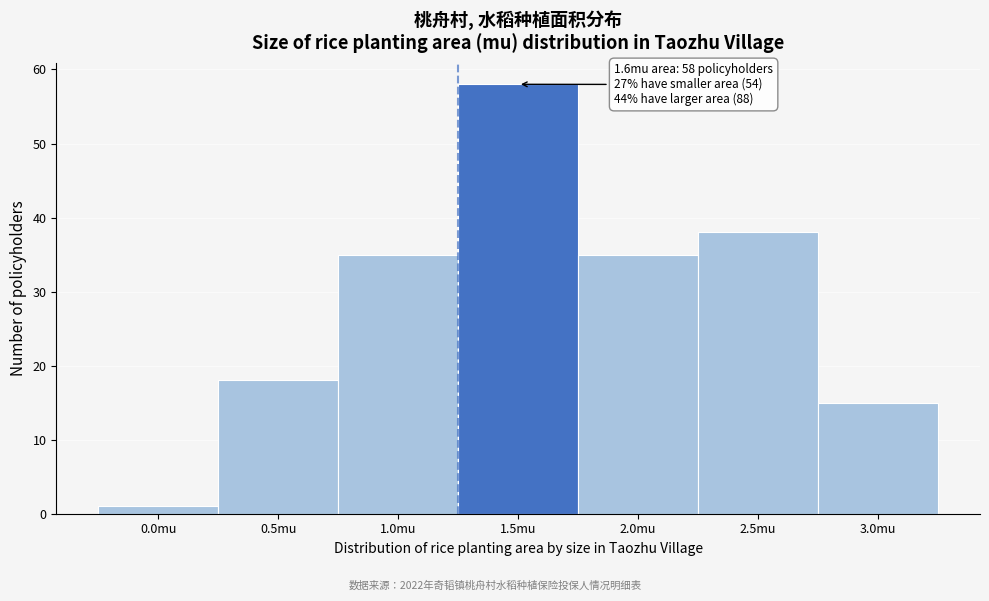

Reading right to left, what are all the values shown in this chart?

3.0mu=15	2.5mu=38	2.0mu=35	1.5mu=58	1.0mu=35	0.5mu=18	0.0mu=1